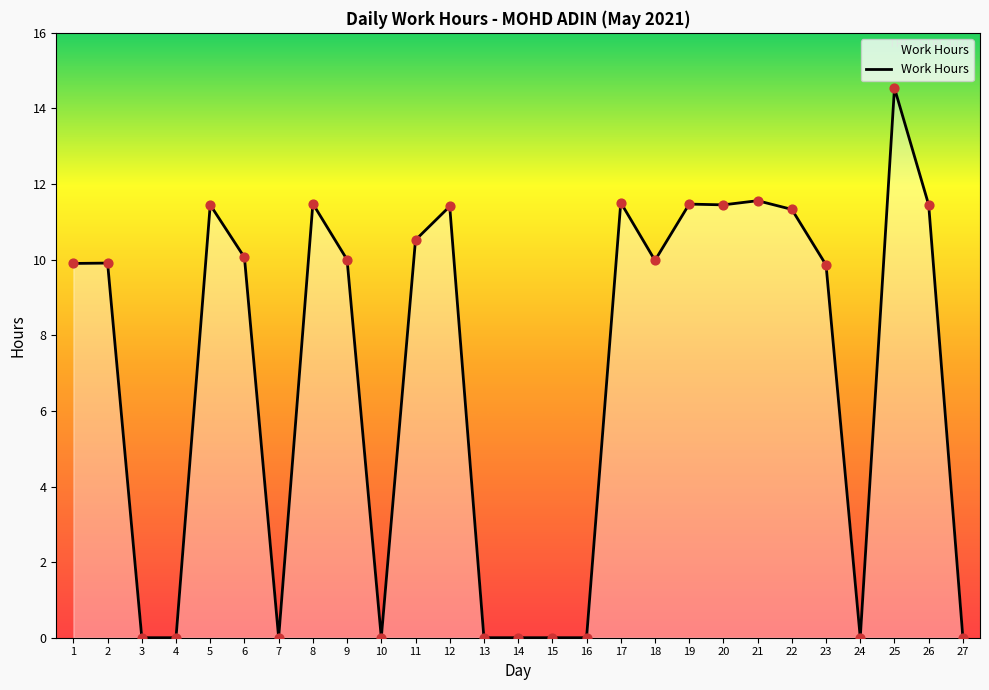

Between 10 and 5, which is larger?

5